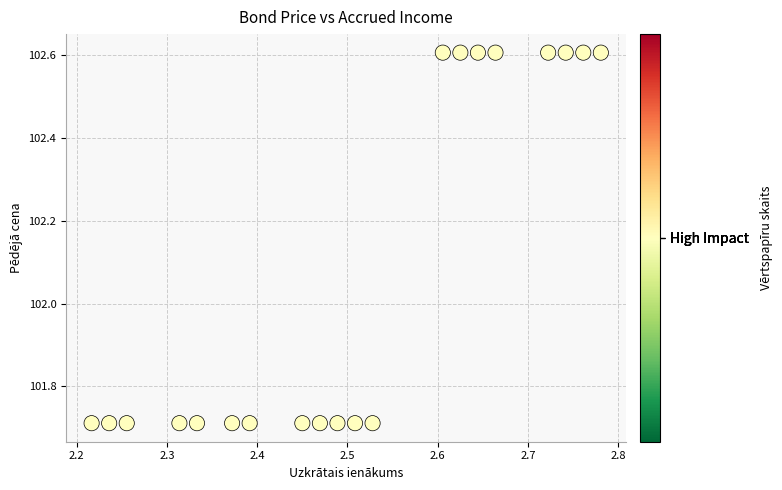

What is the range of X values (max minus min)?

0.6